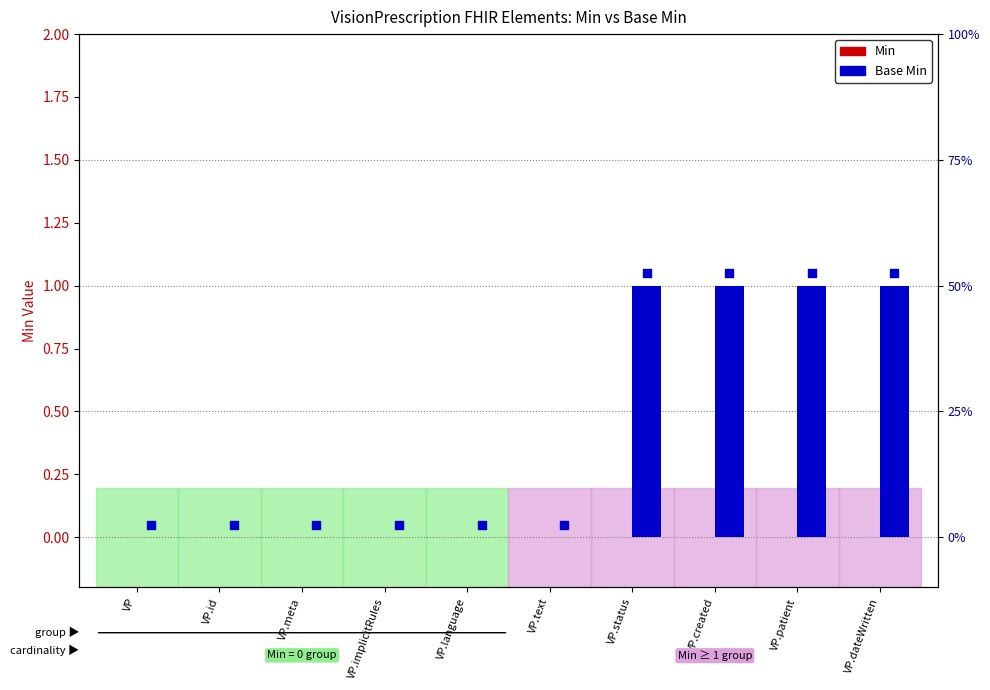

Which series reaches the maximum Y coordinate?

Base Min